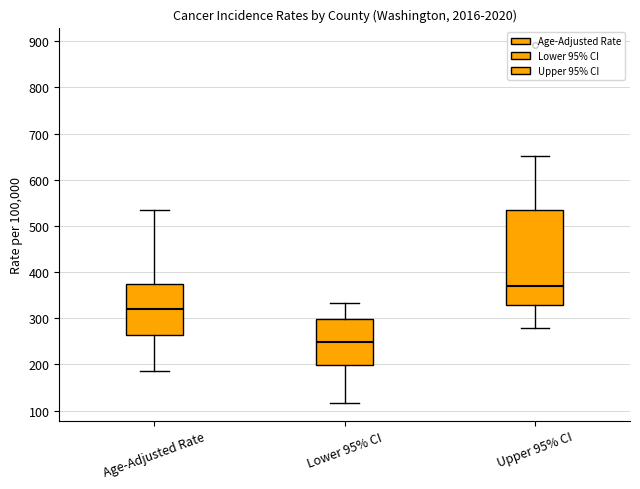

Comparing the boxes themselves (not the whiskers), which one is the tallest?

Upper 95% CI